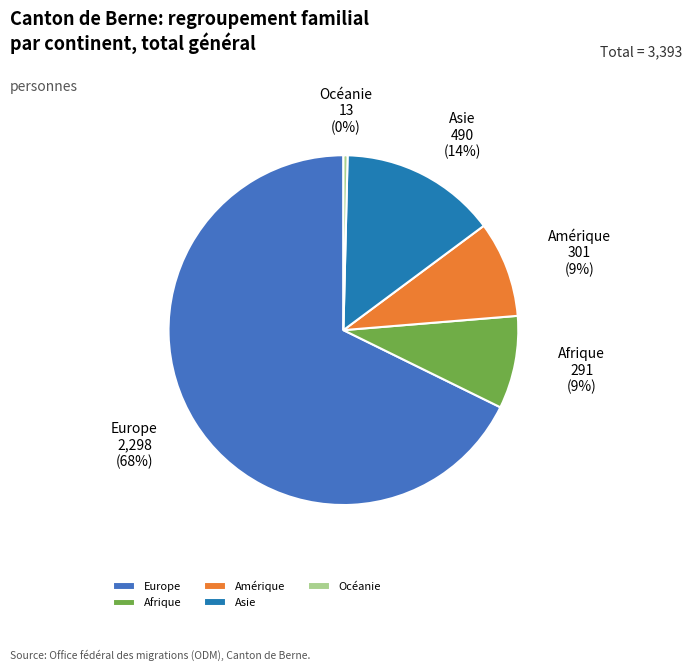

Approximately how many times larger is the value at Europe compared to Amérique?

7.6